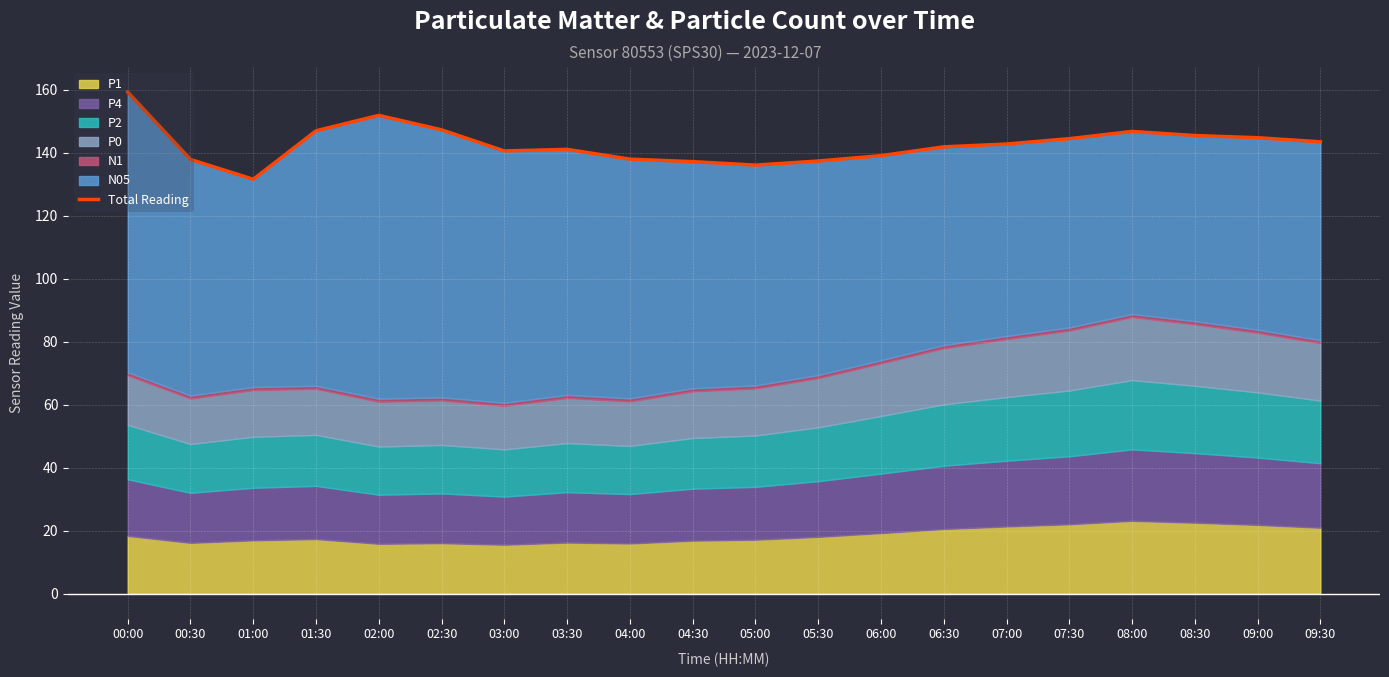

At which category does the data reach its first local peak?

02:00